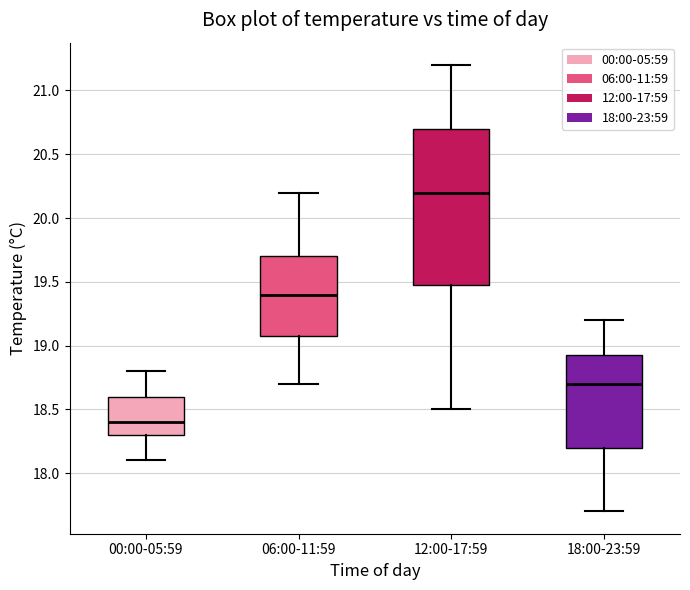

Comparing the boxes themselves (not the whiskers), which one is the tallest?

12:00-17:59